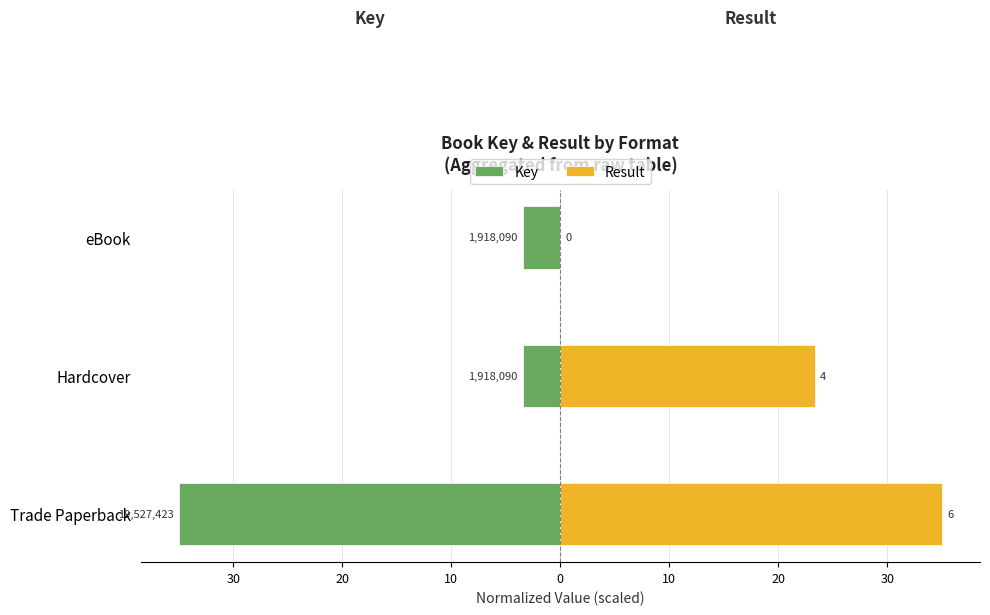

How many data points does each series have?

3